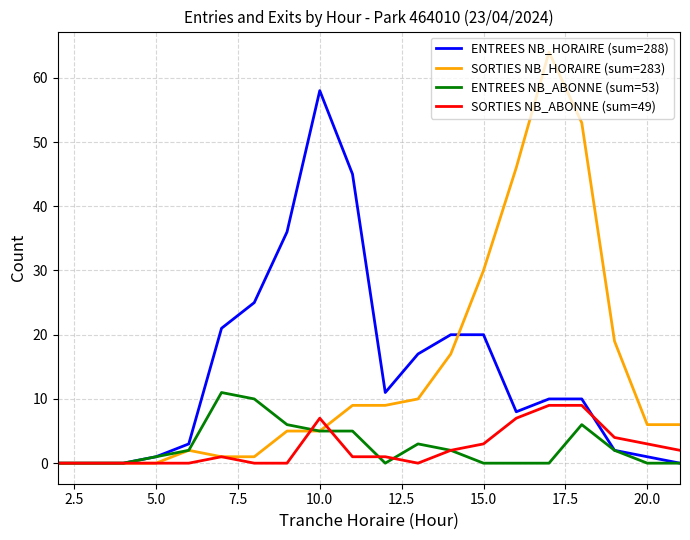

Which series has the widest spread of values?

SORTIES NB_HORAIRE (sum=283)